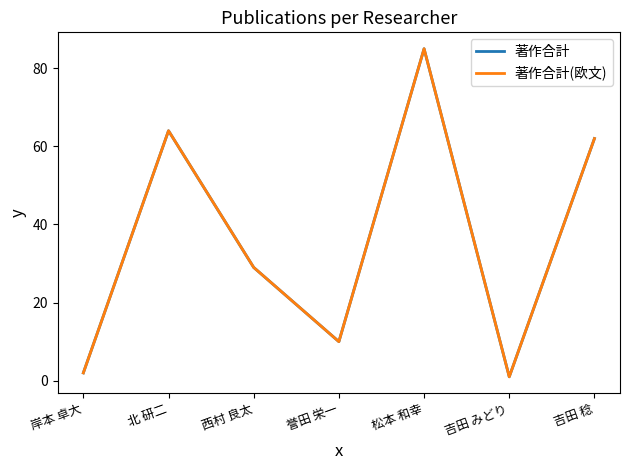

What is the sum of the 著作合計(欧文) values at 松本 和幸 and 北 研二?

149